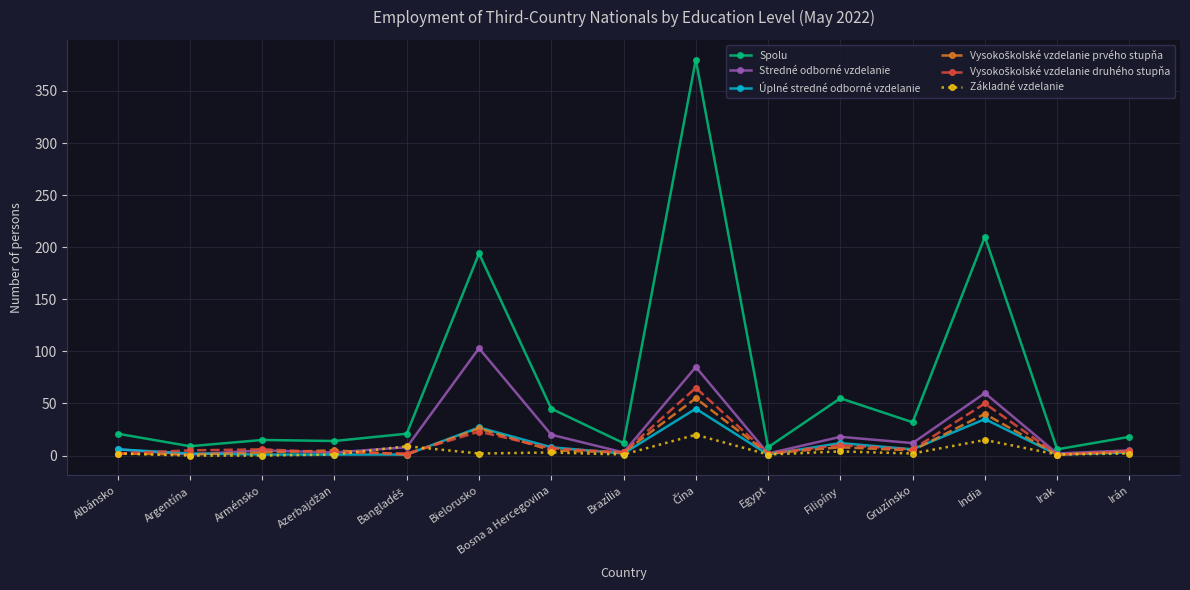

Does the chart display data point markers on the line(s)?

Yes